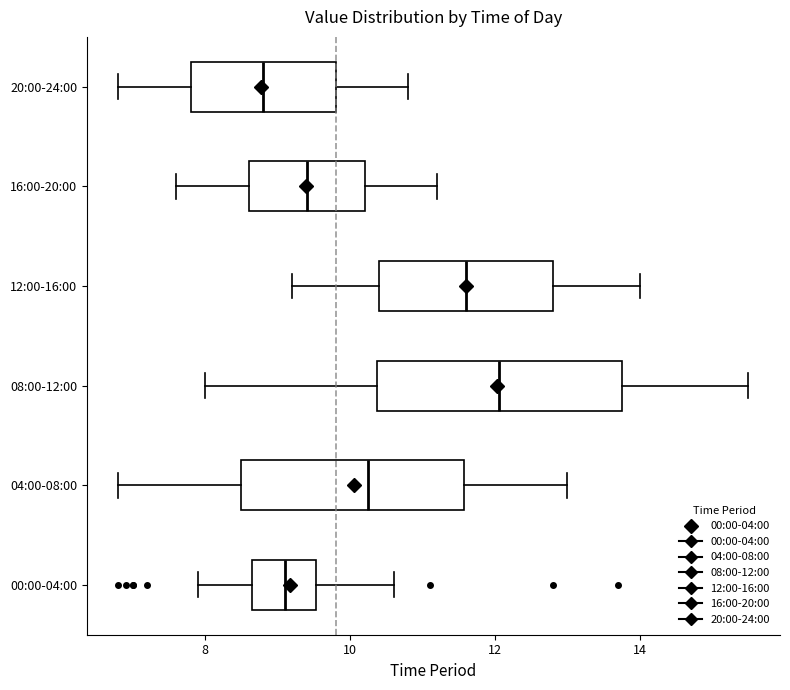

Reading bottom to top, transcribe this box plot: for each box, give where its median line is, the range the box spans, and where its two whiskers end, as read against the x-axis. The values are not printed on the chart, so give them approximately, as read against the axis.

00:00-04:00: median 9.2, box 8.6 to 9.6, whiskers 8.0 to 10.6
04:00-08:00: median 10.2, box 8.6 to 11.6, whiskers 6.8 to 13.0
08:00-12:00: median 12.0, box 10.4 to 13.8, whiskers 8.0 to 15.6
12:00-16:00: median 11.6, box 10.4 to 12.8, whiskers 9.2 to 14.0
16:00-20:00: median 9.4, box 8.6 to 10.2, whiskers 7.6 to 11.2
20:00-24:00: median 8.8, box 7.8 to 9.8, whiskers 6.8 to 10.8